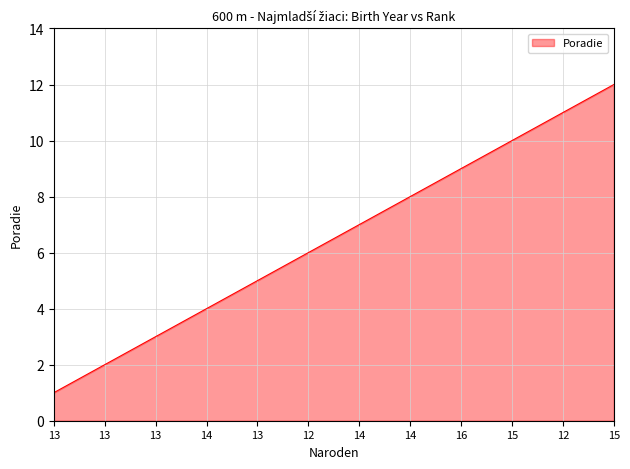

How many series are shown in this chart?

1